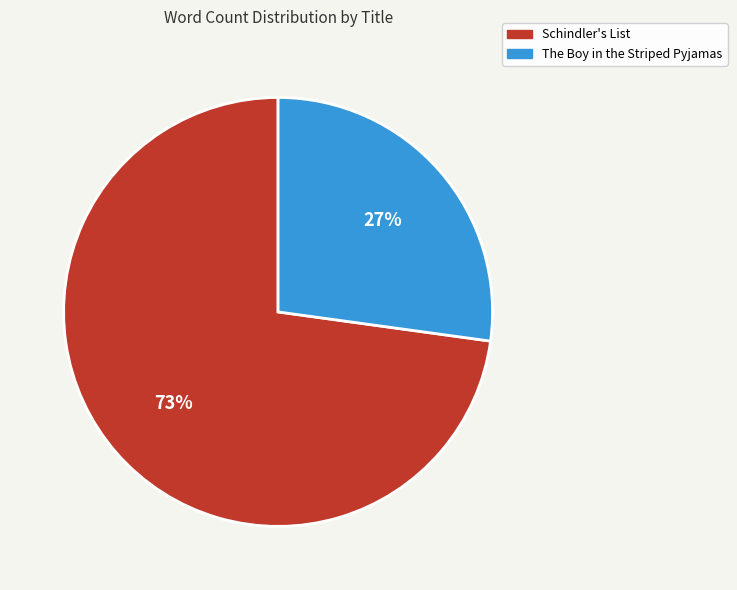

To the nearest percent, what is the difference between the Schindler's List and The Boy in the Striped Pyjamas slice percentages?

46%